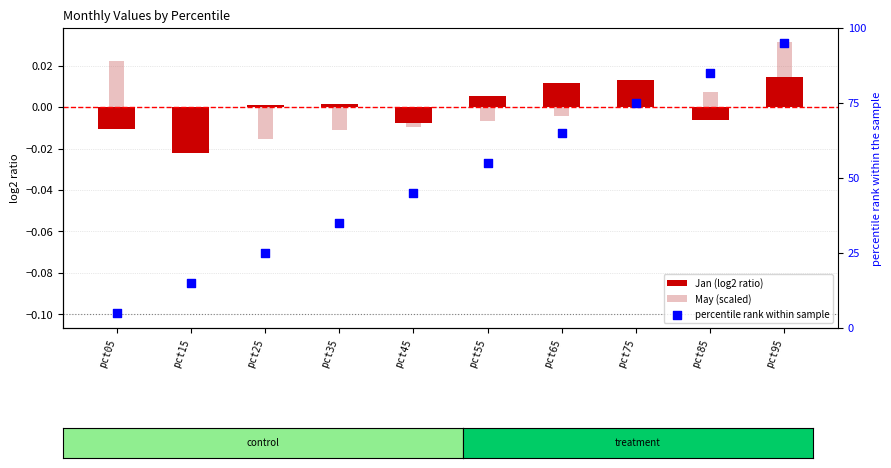

Which series contains the lowest Y value?

Jan (log2 ratio)